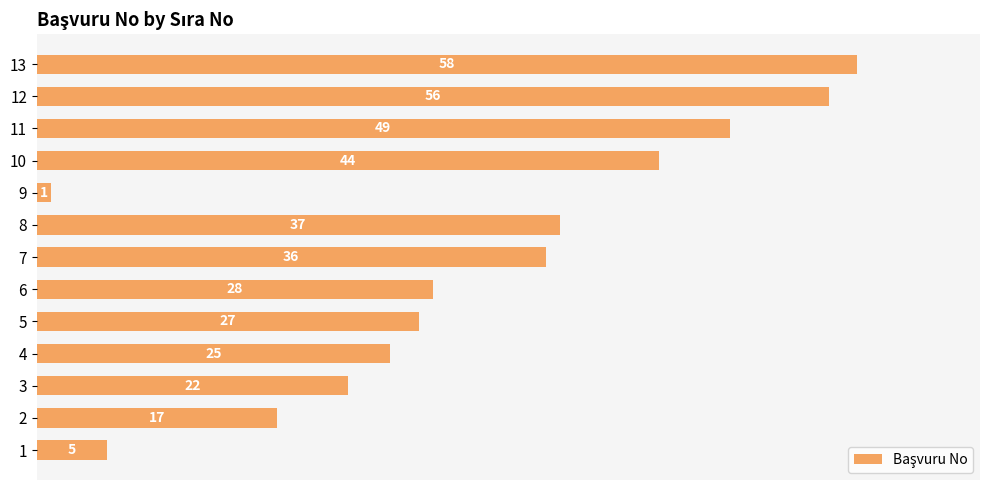

What is the difference between the maximum and minimum values?

57